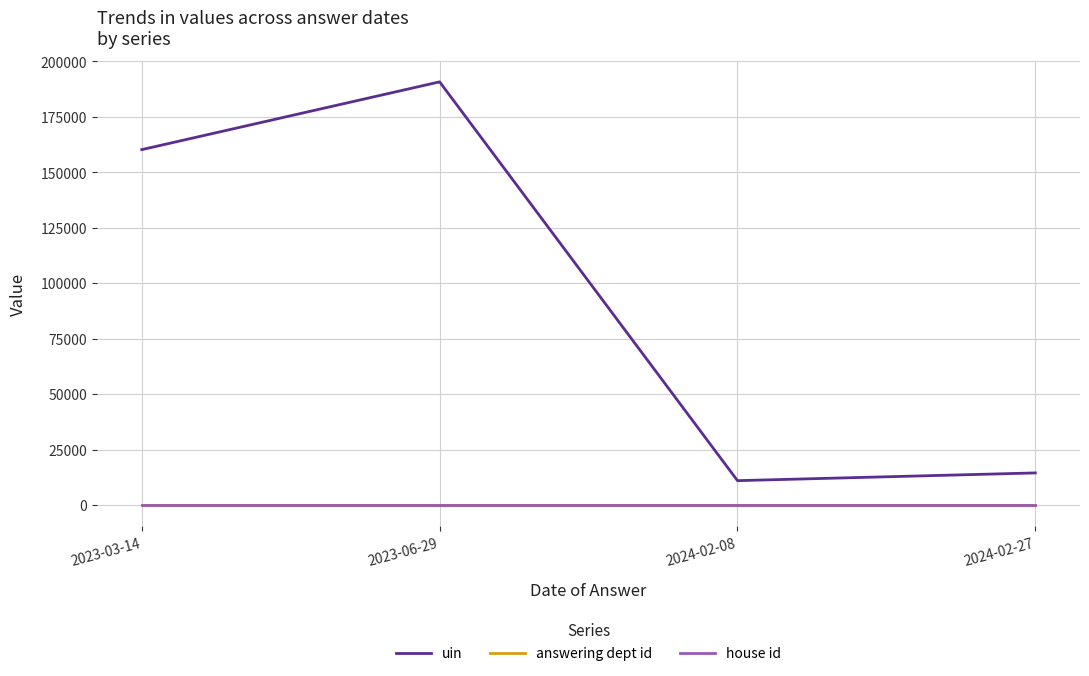

Which series has the largest total across all categories?

uin